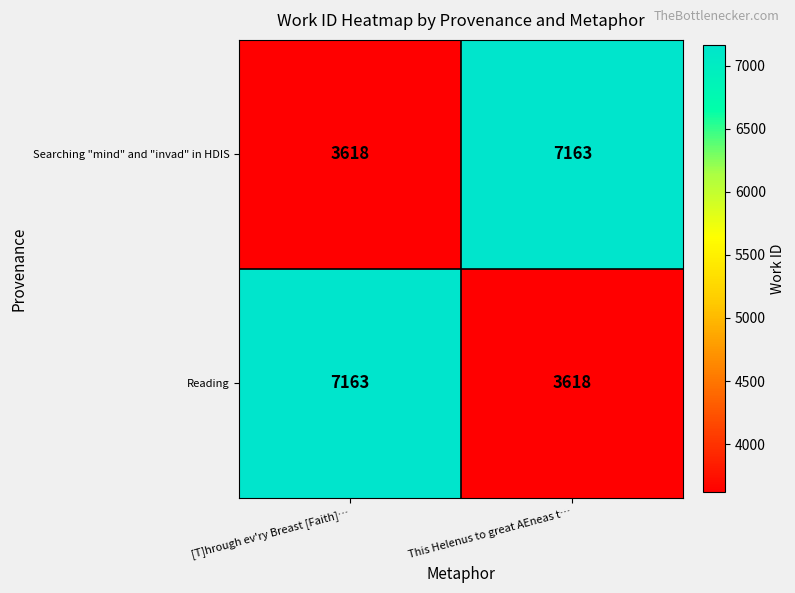

What is the minimum value shown in the chart?

3618